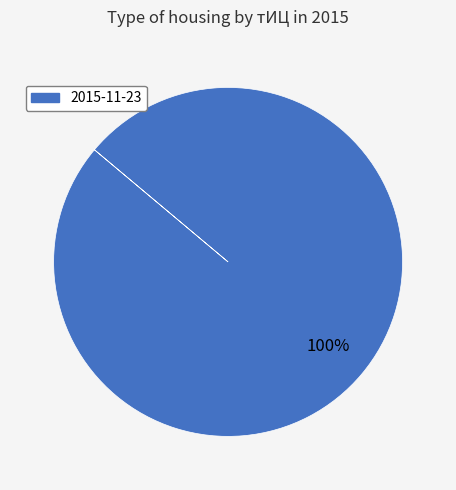

Count the number of slices in the pie.

1